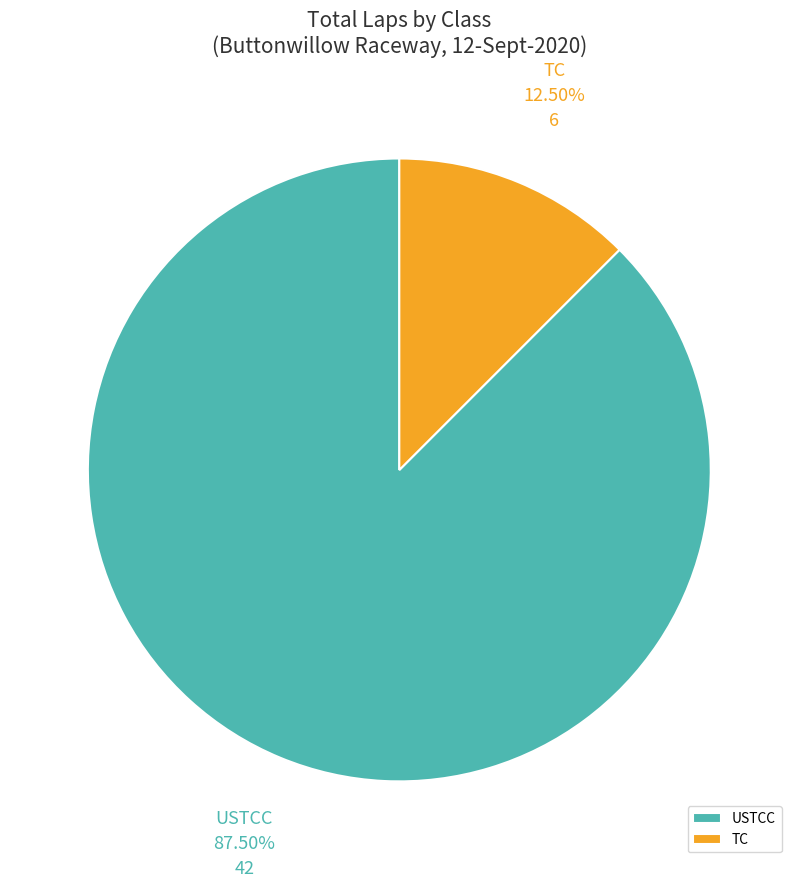

To the nearest percent, what is the difference between the largest and smallest slice percentages?

75%